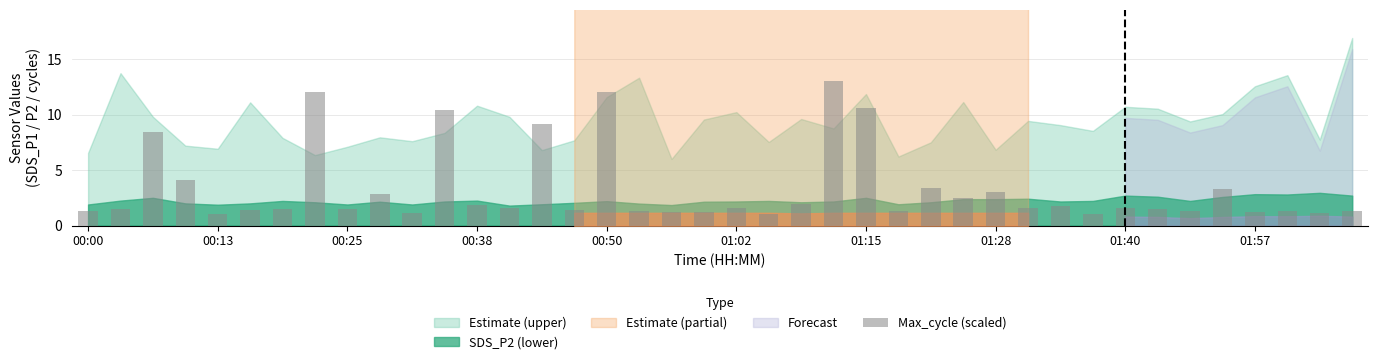

What is the maximum value shown in the chart?

13.0